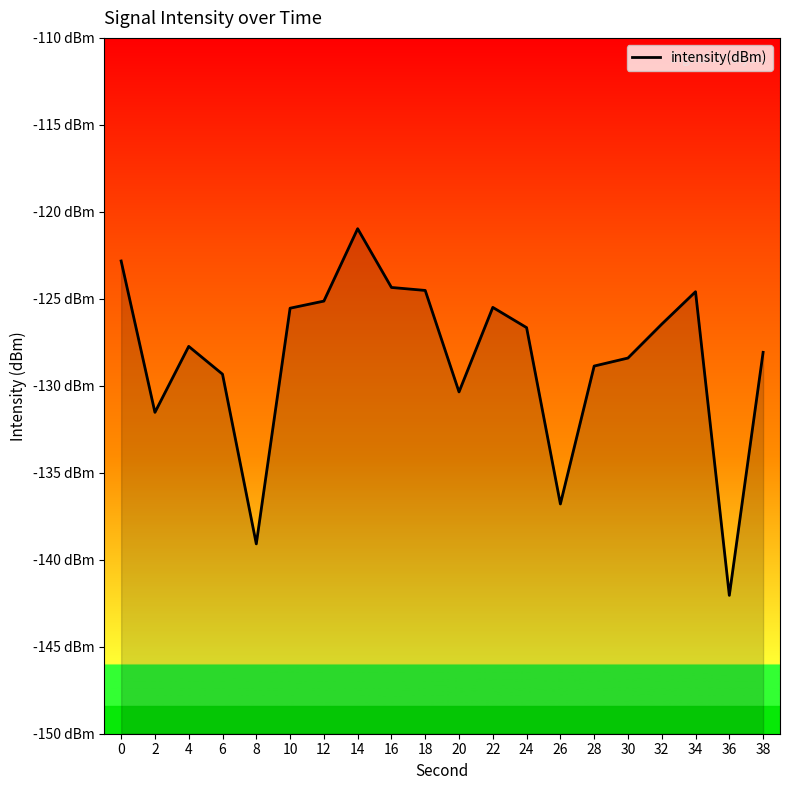

What is the value of the 11th point from the left?

-130.4